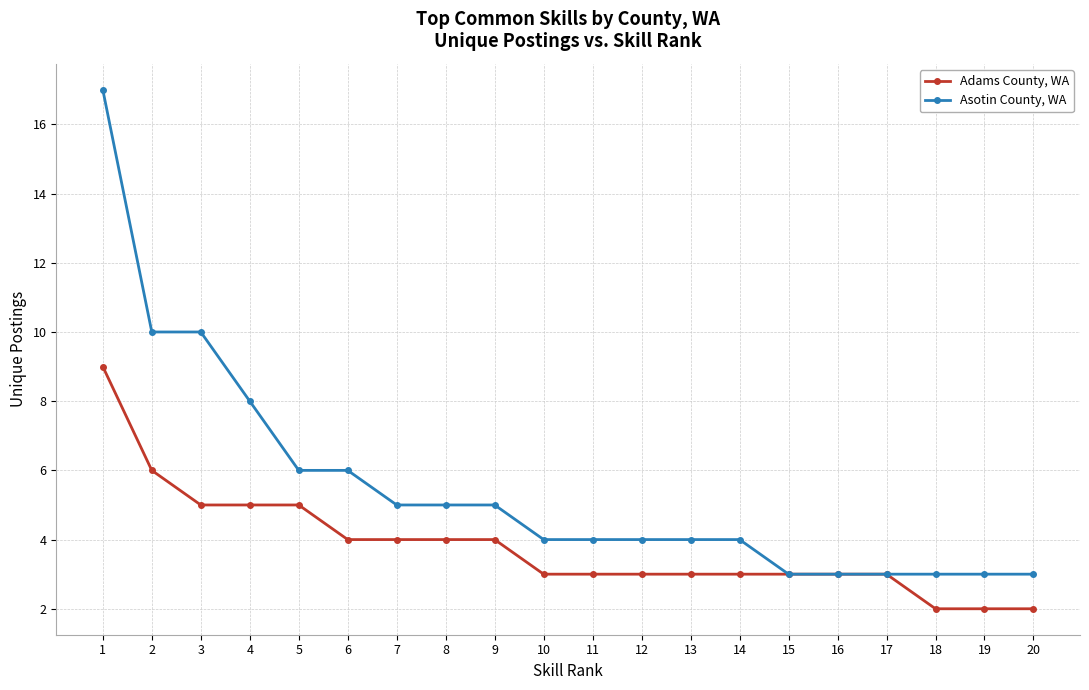

Which series changed the most between 2 and 16?

Asotin County, WA